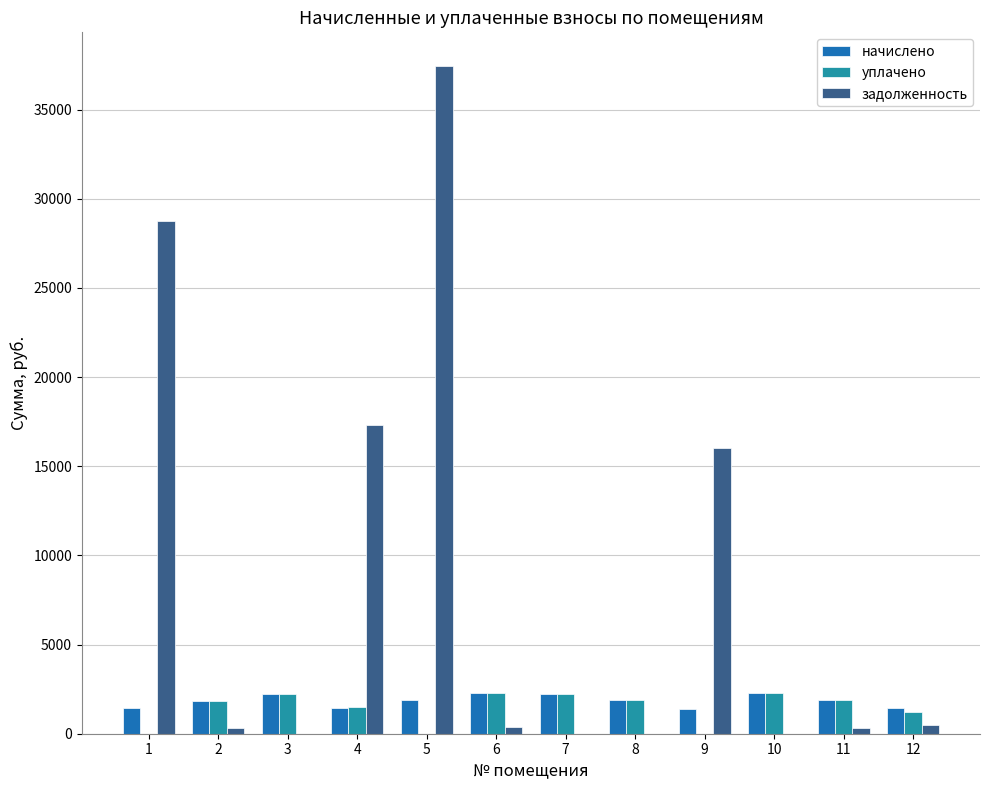

How many categories are shown in the chart?

12